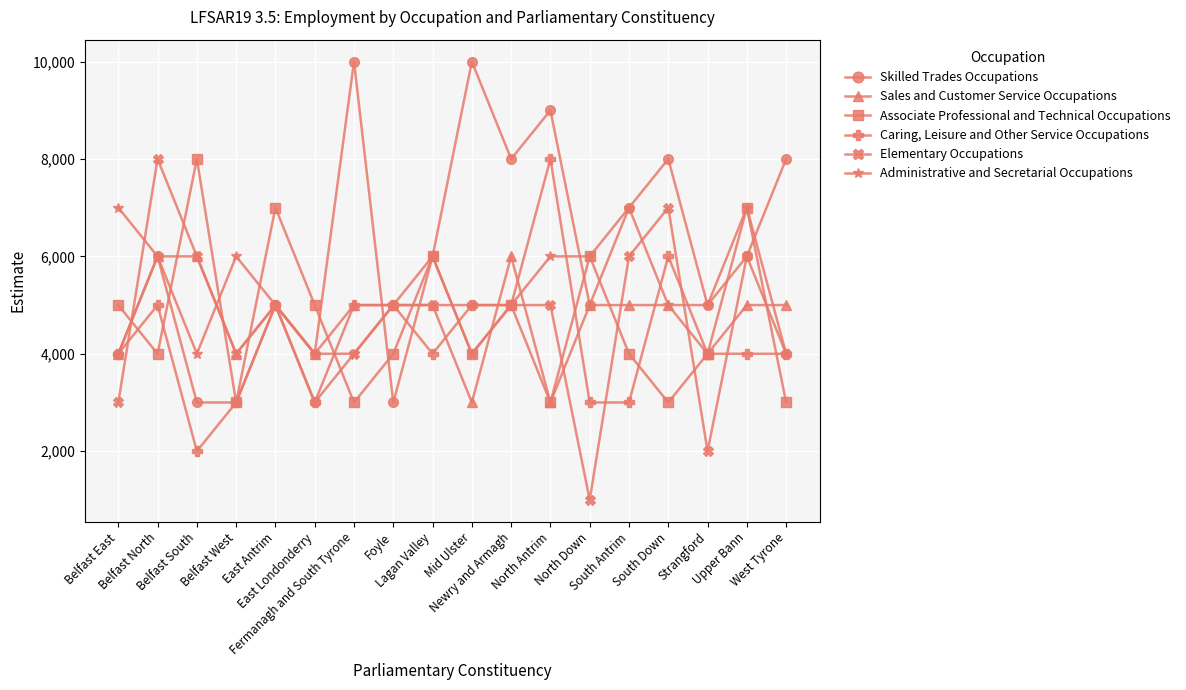

Does the chart display data point markers on the line(s)?

Yes